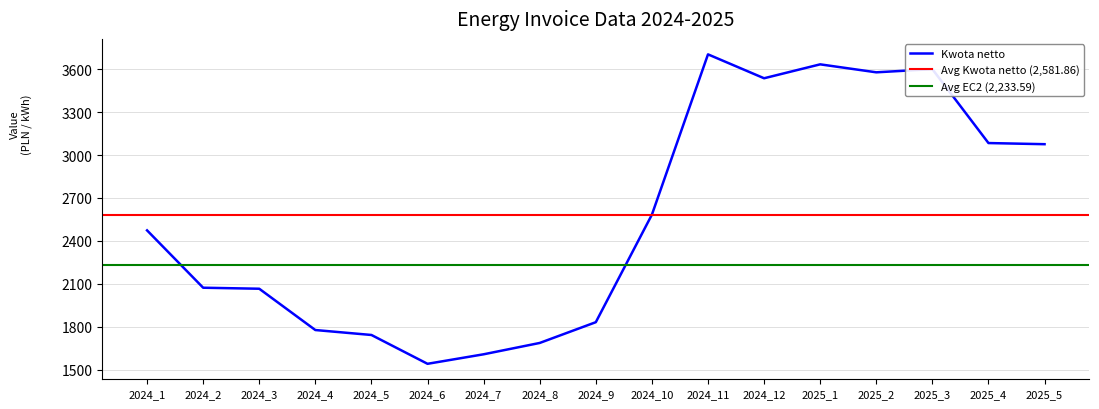

Count the number of categories in the chart.

17